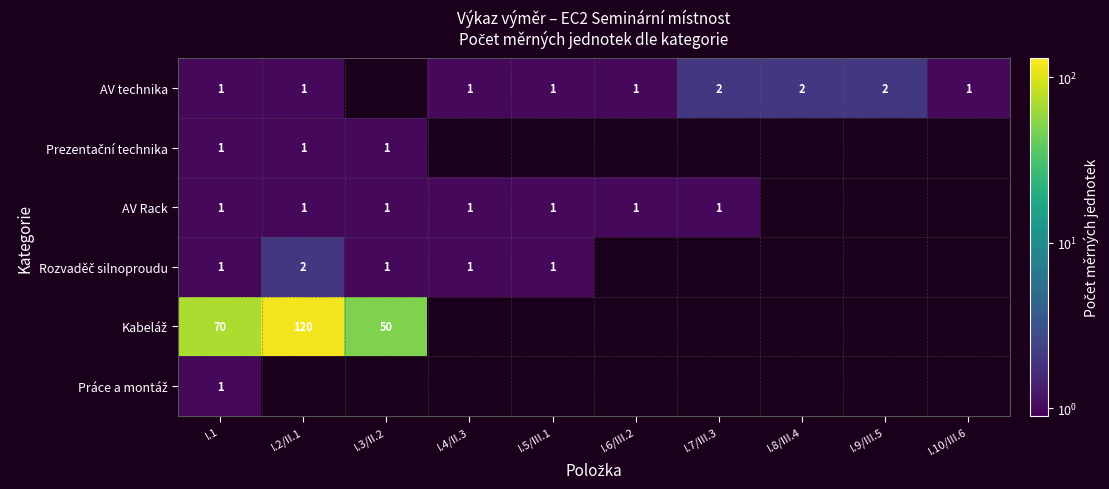

True or false: AV technika has a value of 1 at I.7/III.3.

False